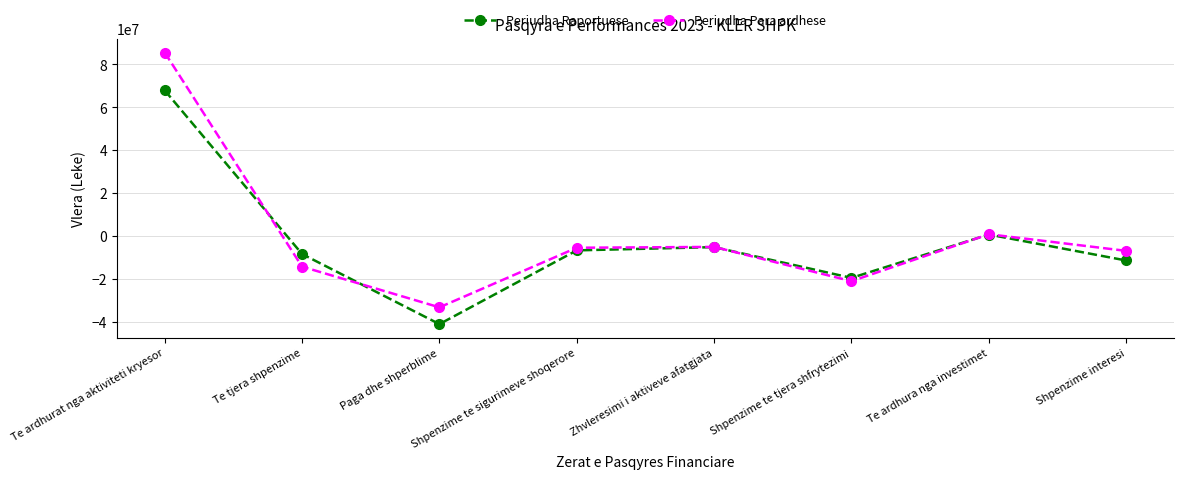

What is the total value across all series at Paga dhe shperblime?

-74380929